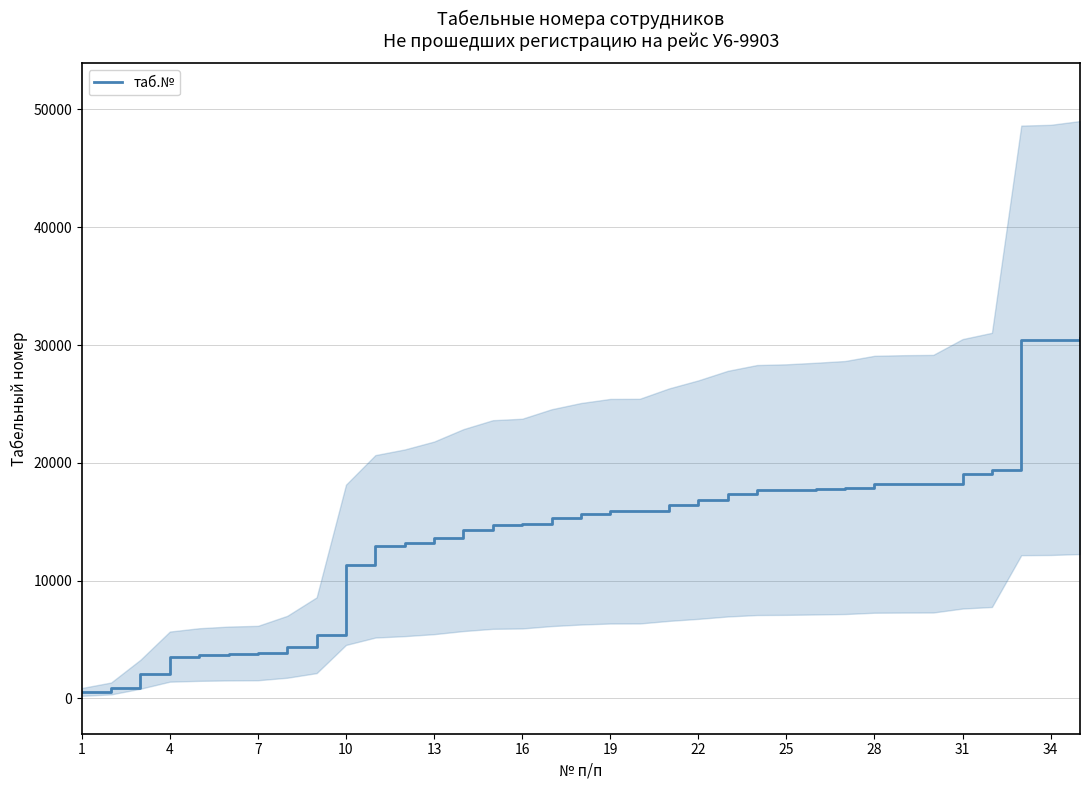

The chart shows a value of 33475 at 31. True or false?

False